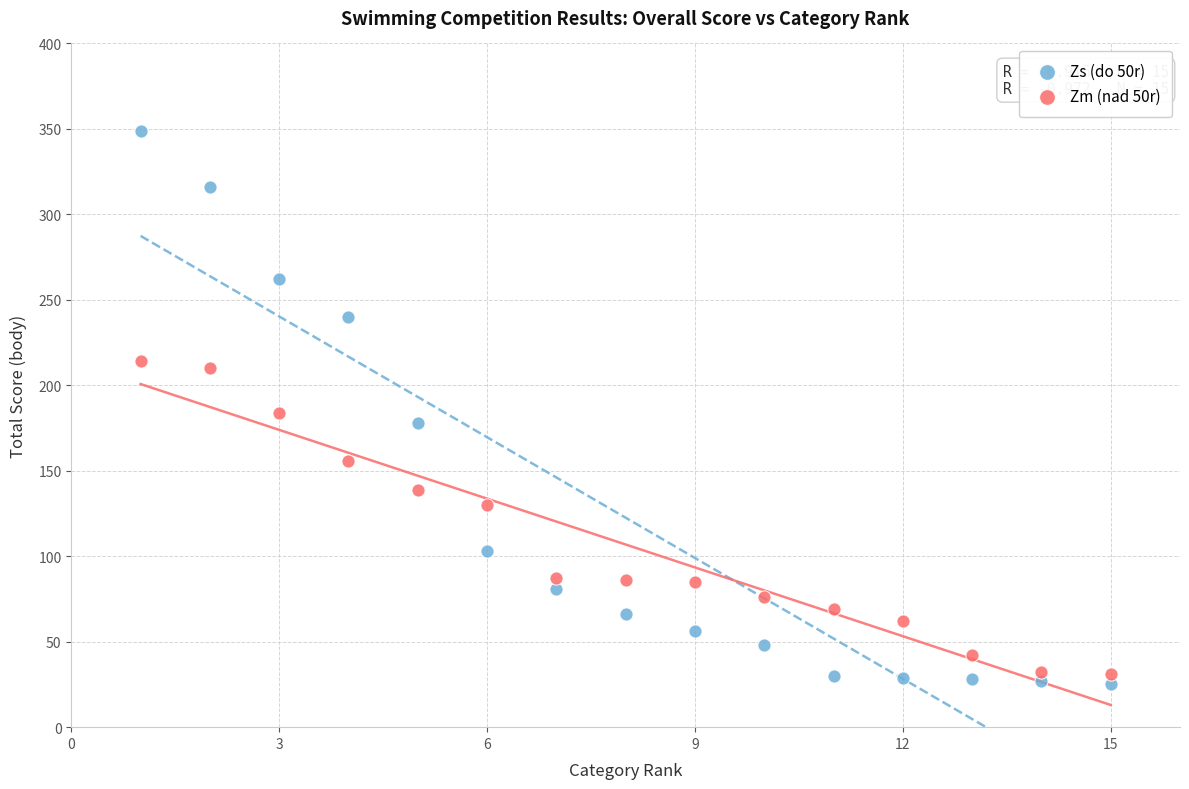

What are all the series names shown in the legend?

Zs (do 50r), Zm (nad 50r)